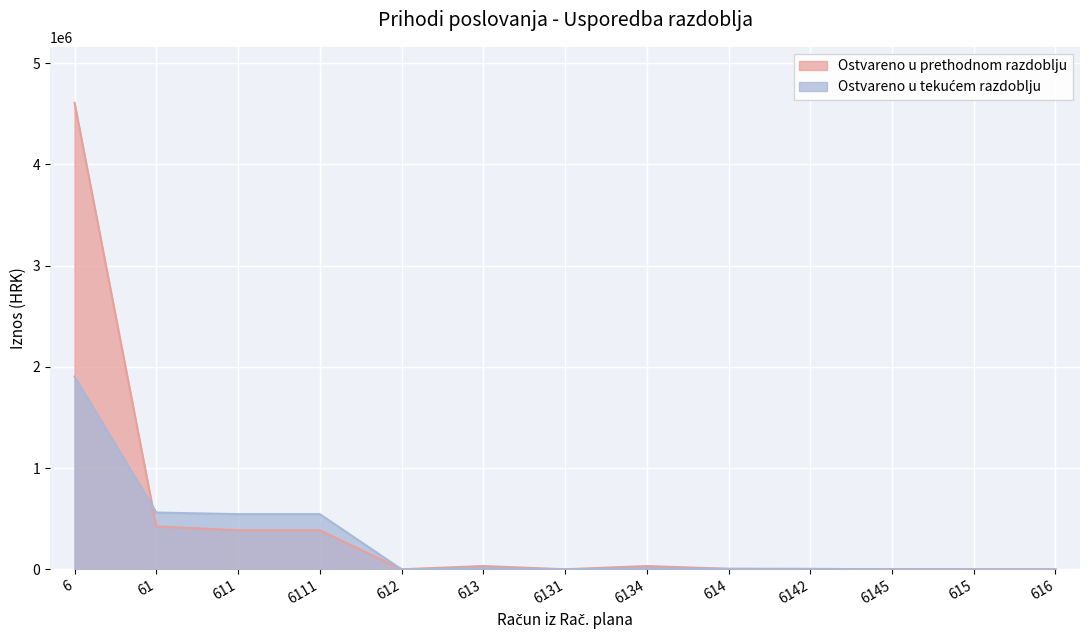

After their last crossing, which series has the higher values: Ostvareno u tekućem razdoblju or Ostvareno u prethodnom razdoblju?

Ostvareno u prethodnom razdoblju